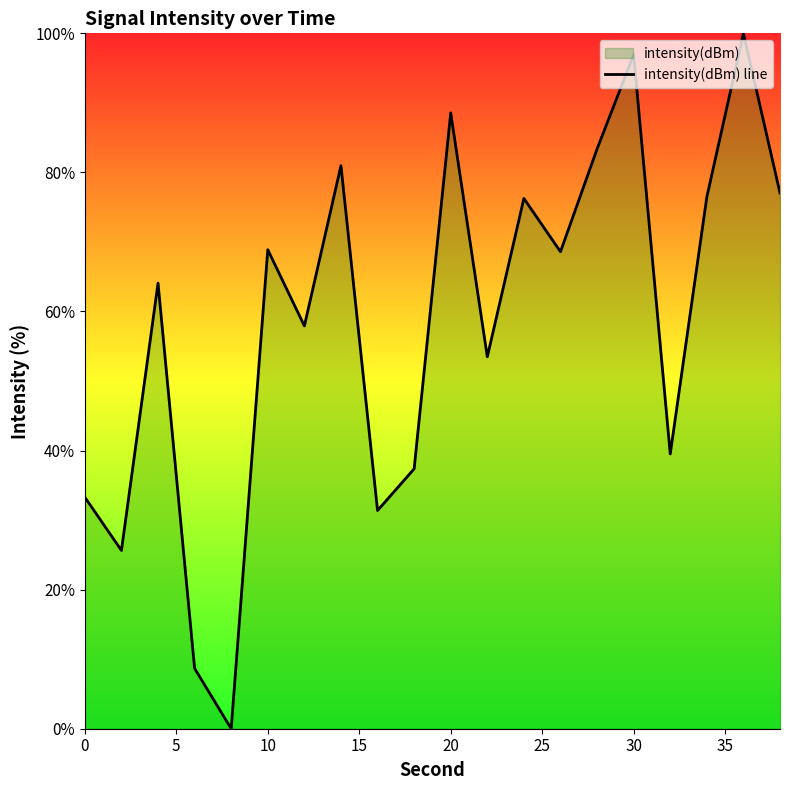

What is the greatest value displayed?

100.0